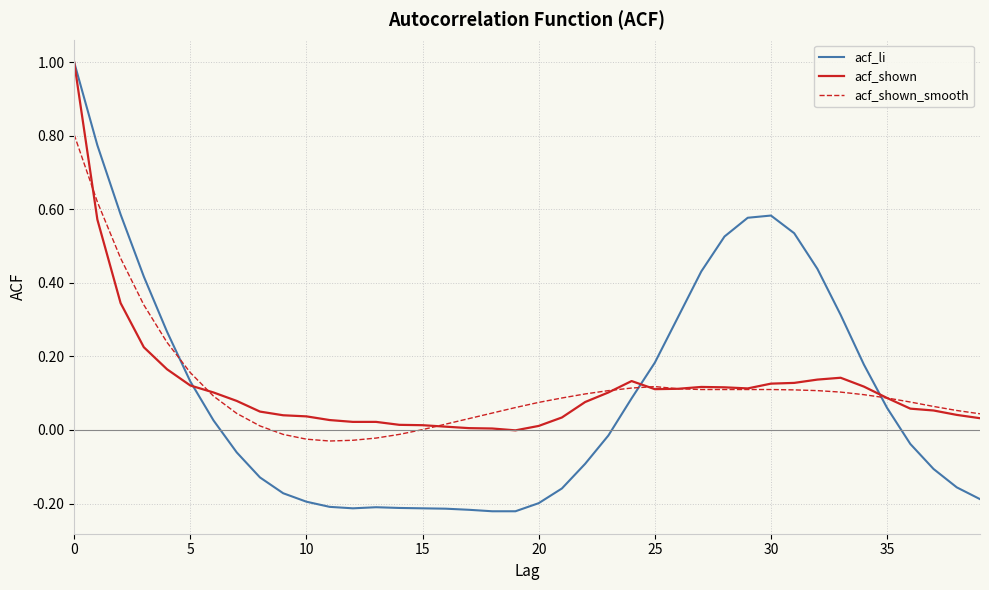

Which series has the largest range (max minus min)?

acf_li